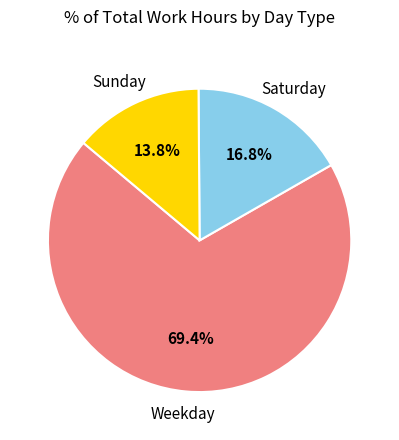

Does Weekday account for over 50% of the chart?

Yes